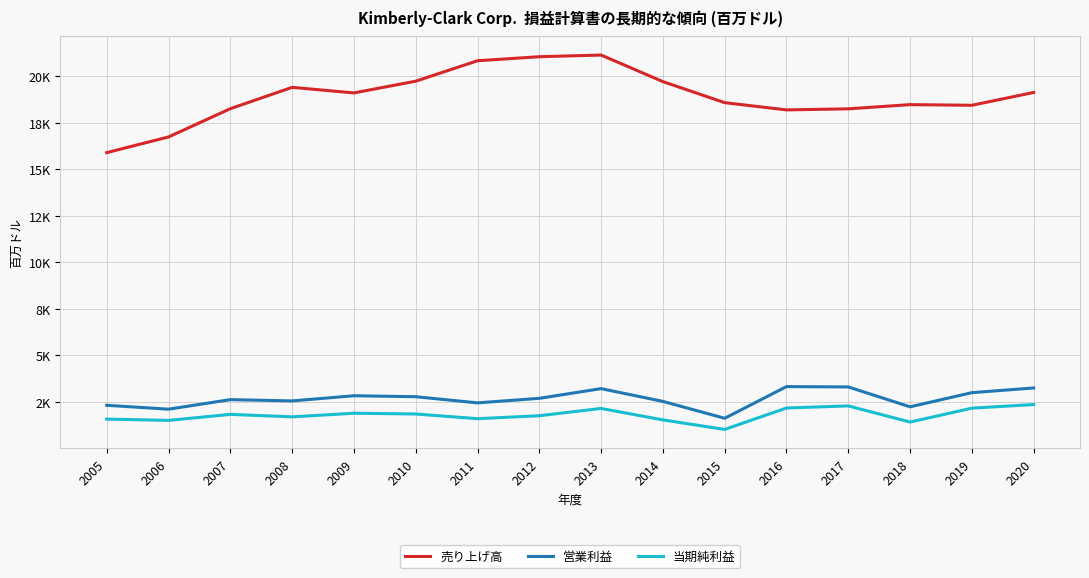

Rank the series by their maximum value, from highest to lowest.

売り上げ高, 営業利益, 当期純利益